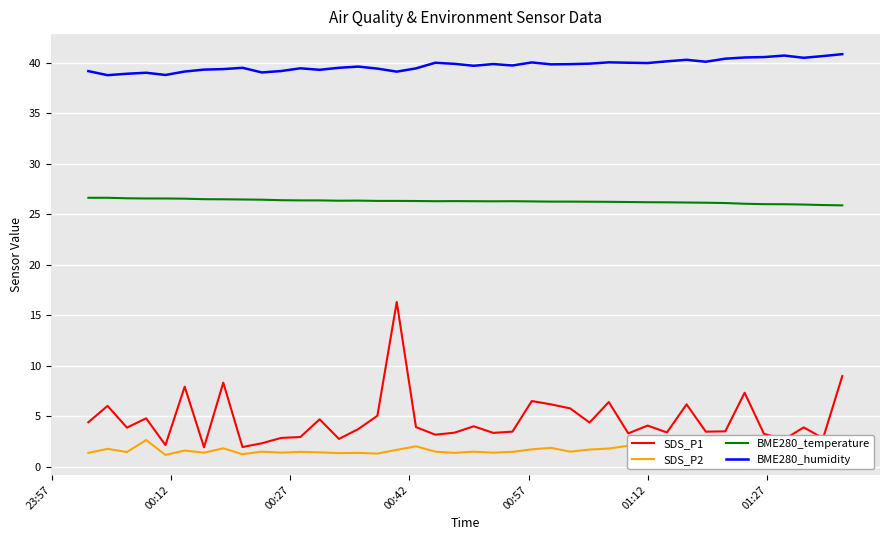

At how many categories does at least one series exceed 27?

40